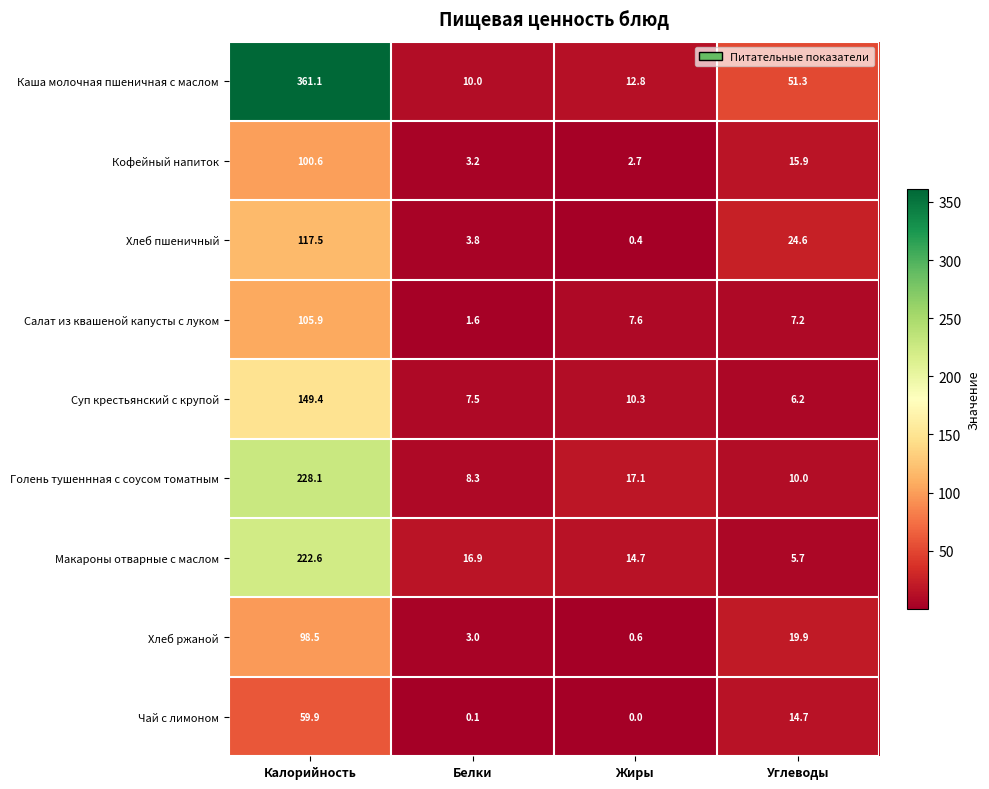

At which category is the sum across all series the highest?

Калорийность